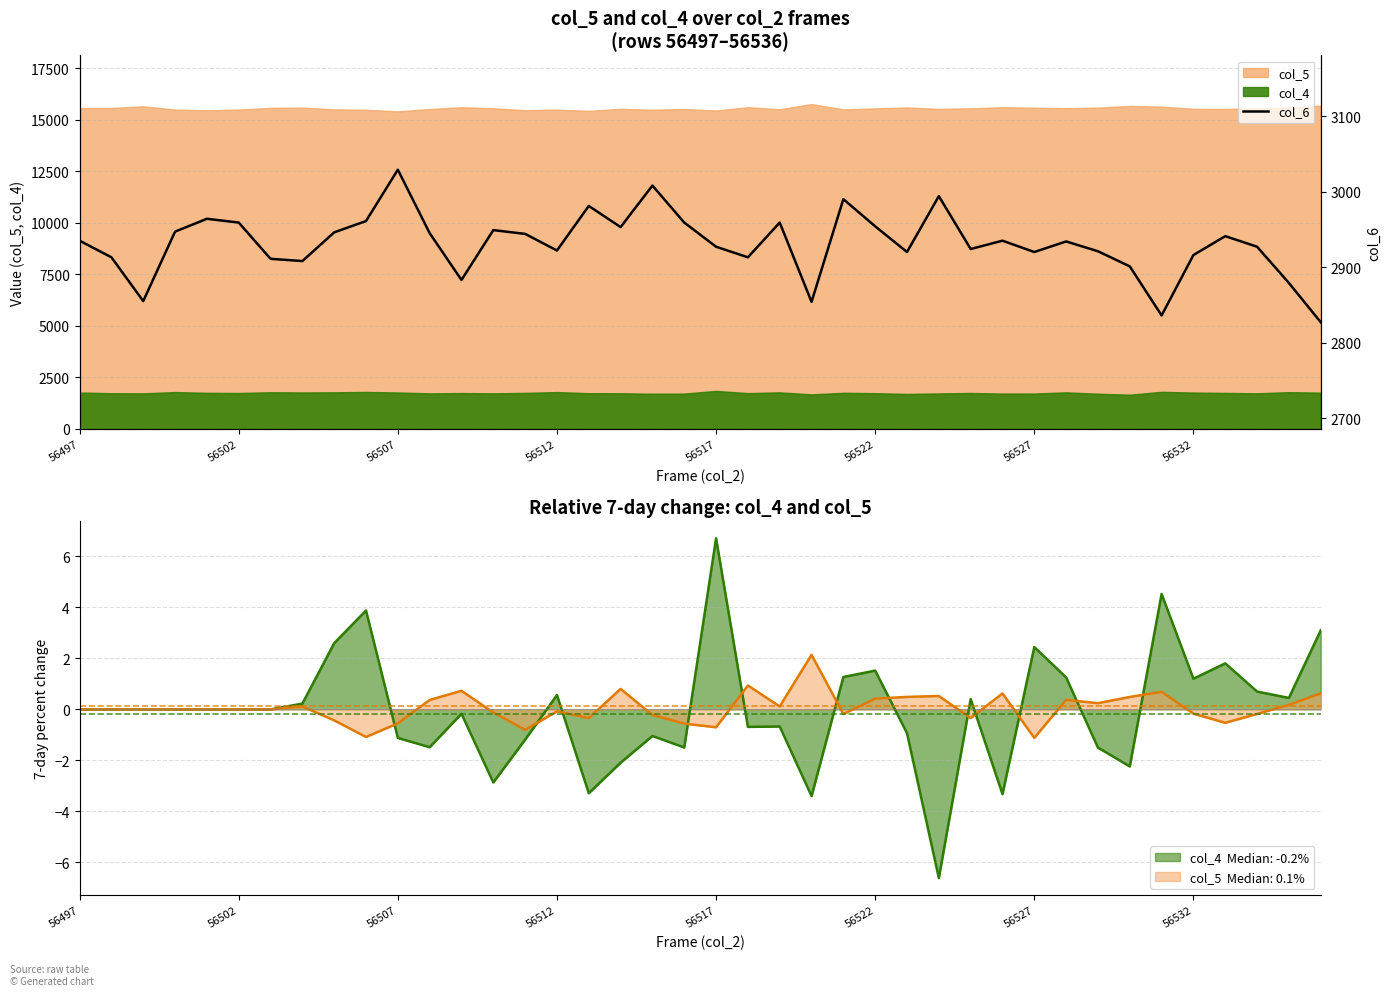

At which category does the chart reach its minimum across all series?

39